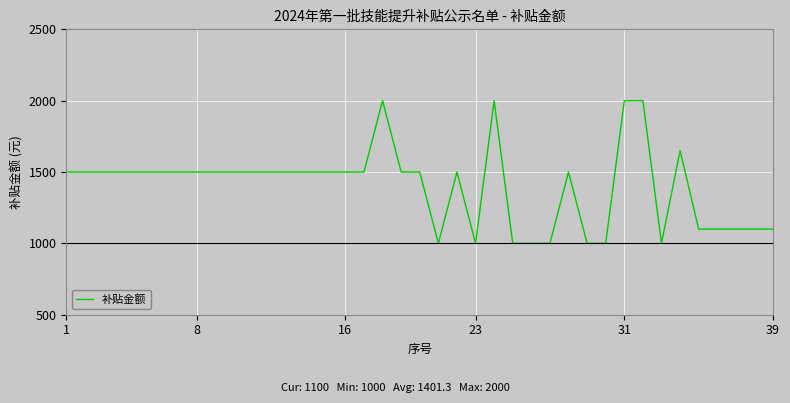

What is the smallest value displayed?

1000